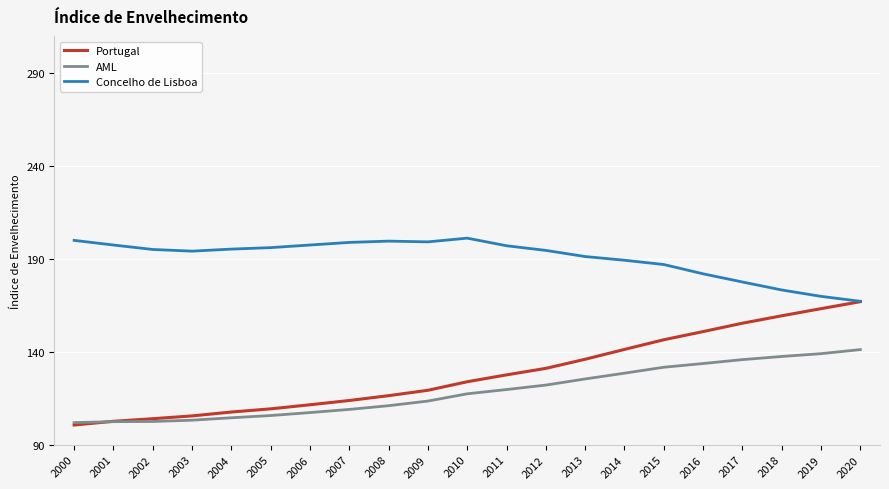

True or false: AML and Concelho de Lisboa cross at least once.

False